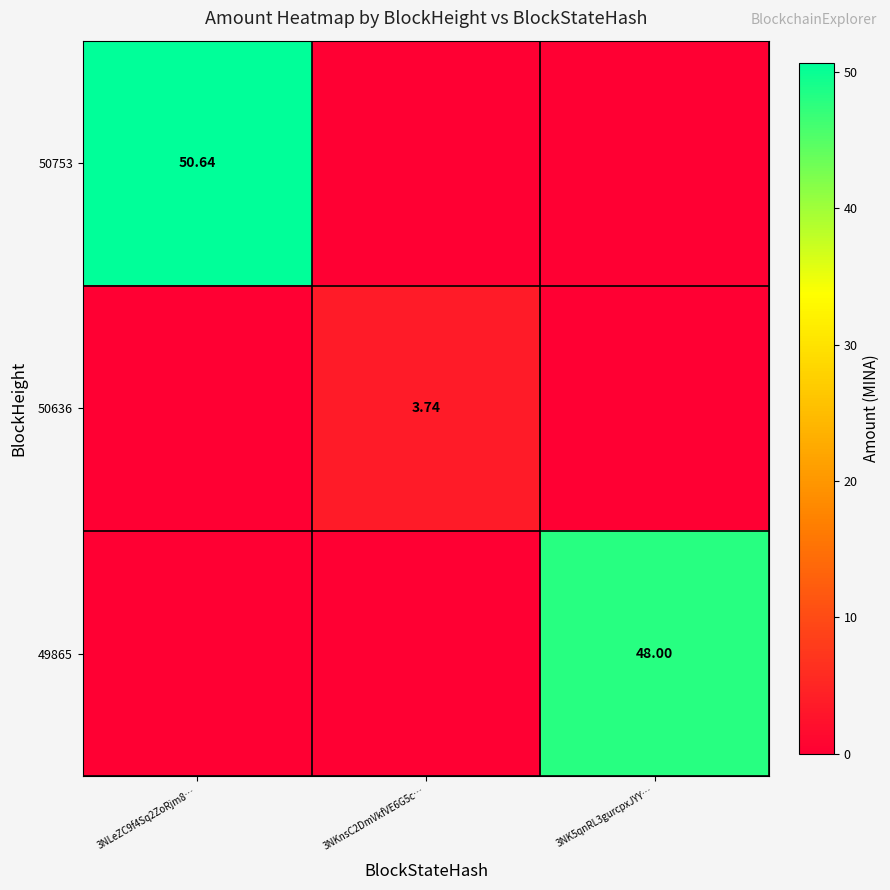

How many values in the 50636 series exceed 0?

1